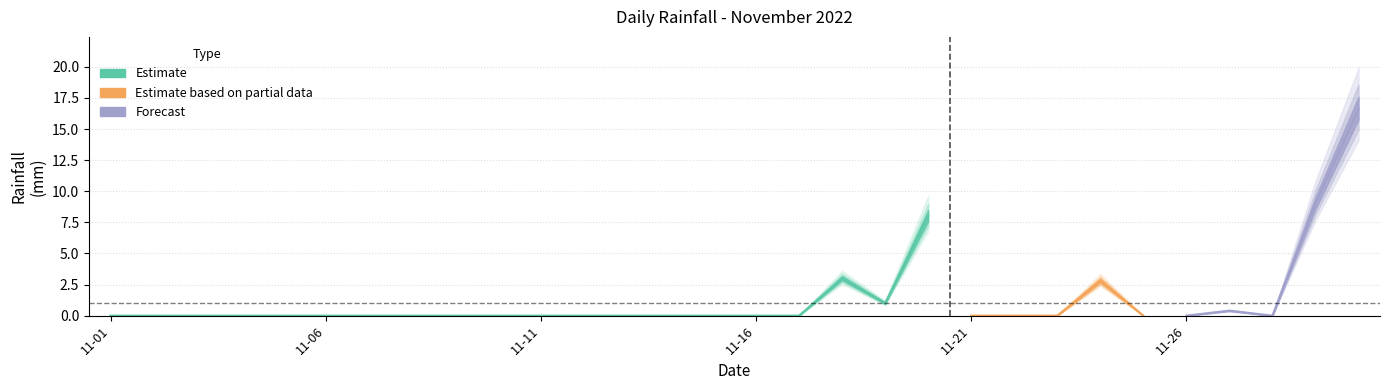

At which category does the chart reach its peak across all series?

2022-11-30